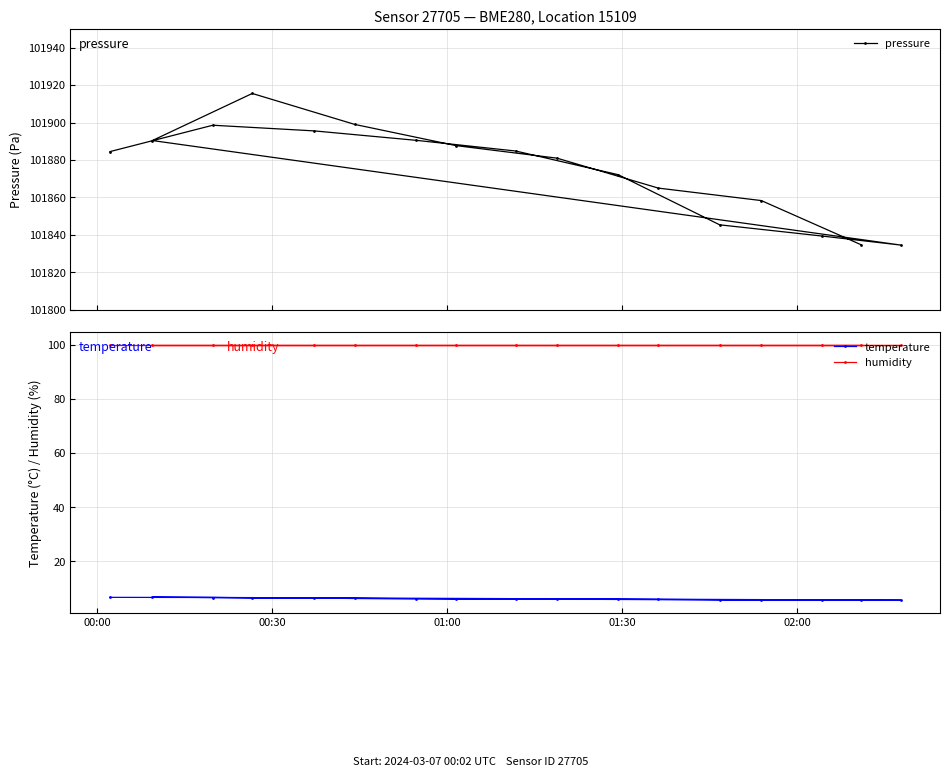

True or false: temperature and humidity cross at least once.

False